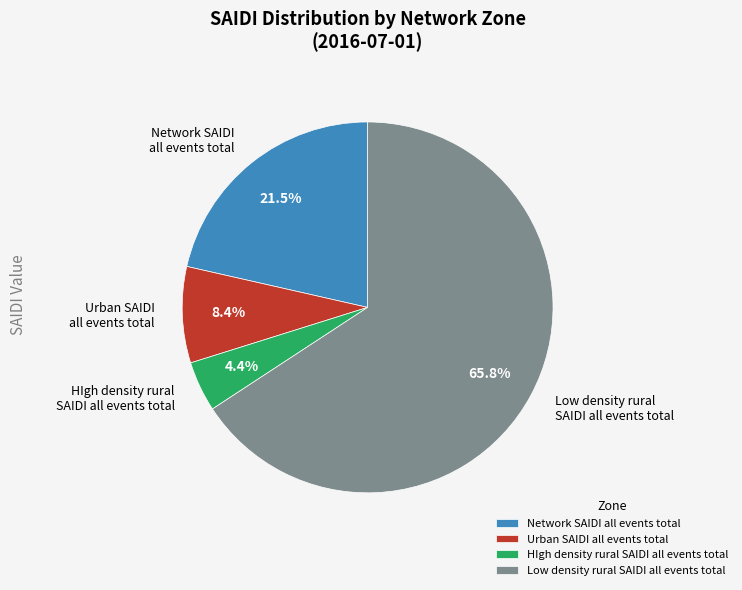

How many slices are in this pie chart?

4